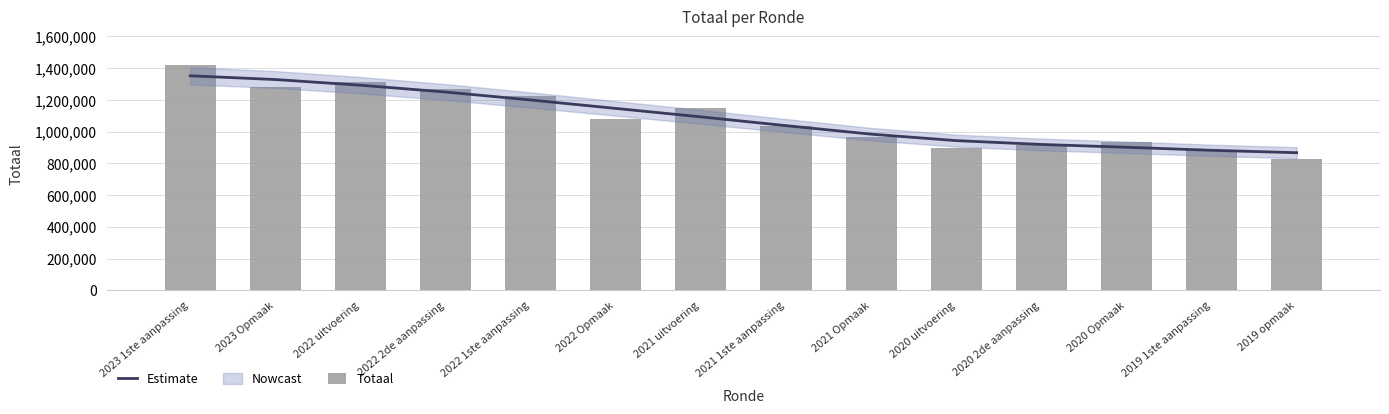

Where does the Totaal series first go above 1079986?

2023 1ste aanpassing